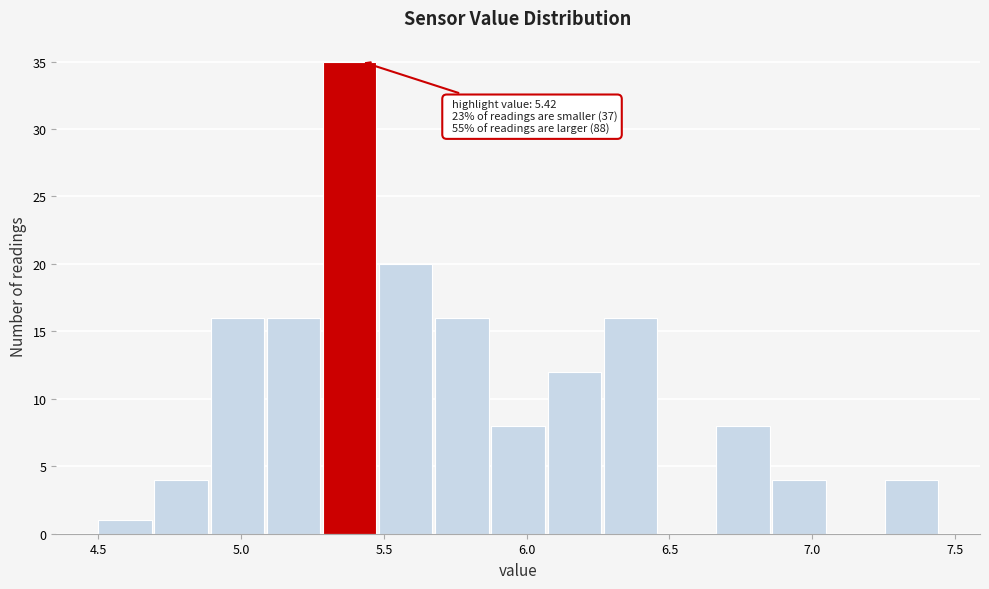

Read against the x-axis, roughly where is the centre of the tallest bar?

5.40